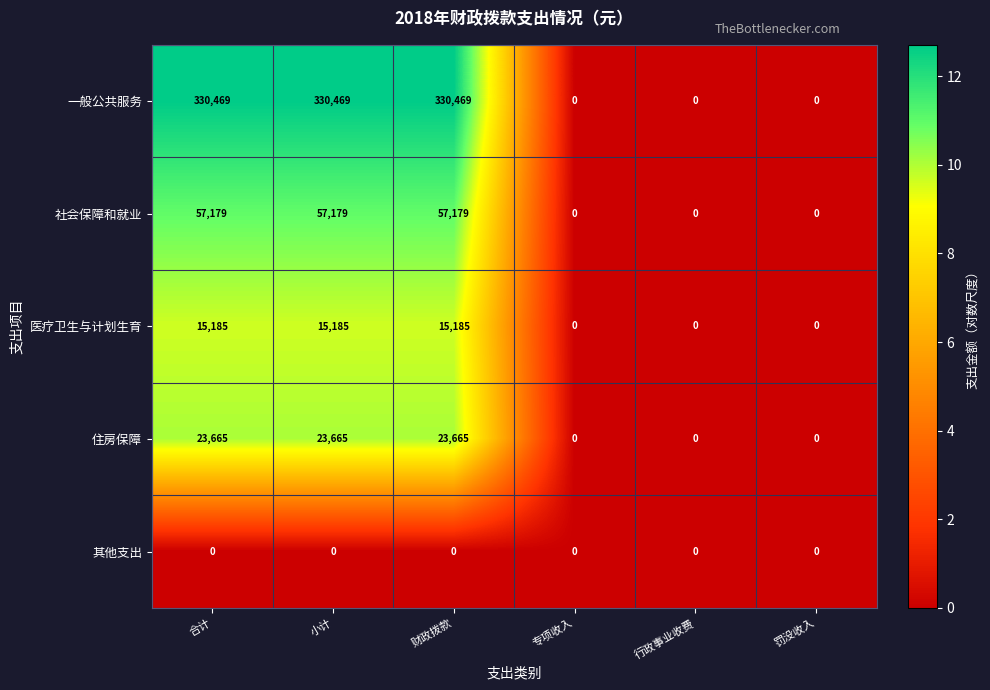

At 合计, list the series in order from largest to smallest.

一般公共服务, 社会保障和就业, 住房保障, 医疗卫生与计划生育, 其他支出